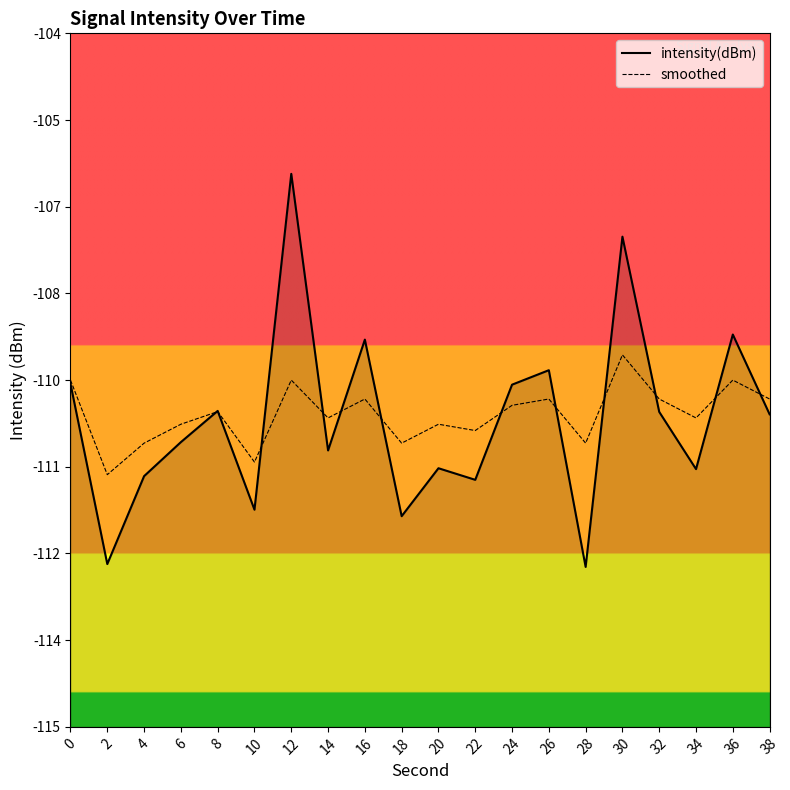

How many intersections are there between smoothed and intensity(dBm)?

12